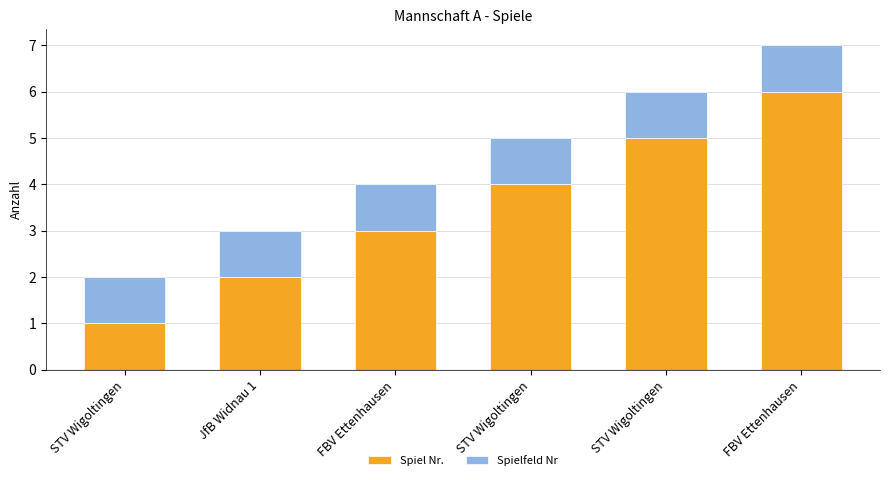

Does the chart contain stacked bars?

Yes